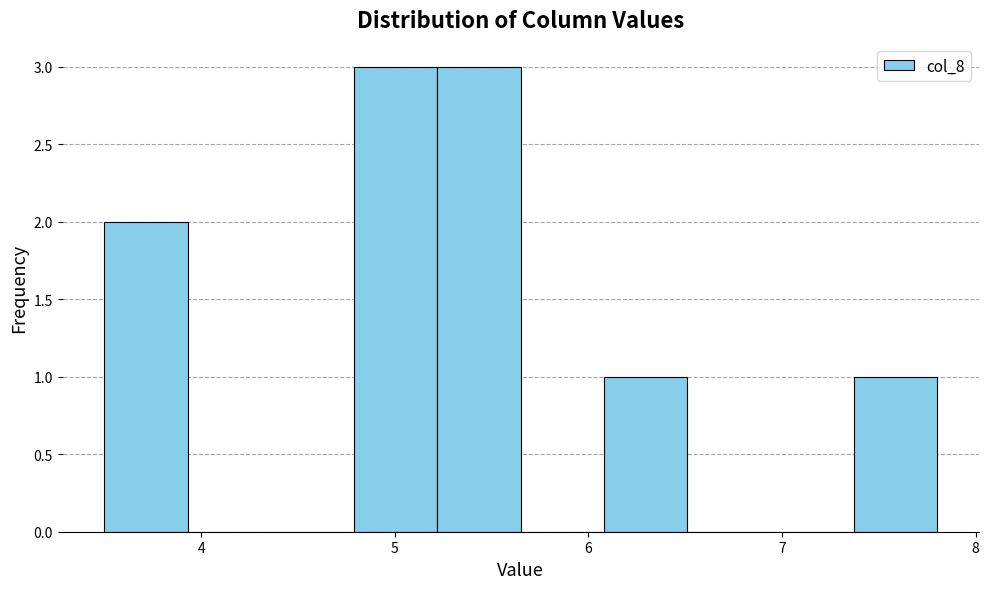

How tall is the bar that spans 3.50 to 3.93 on the x-axis? Neither the bar edges nor the heights are printed on the chart, so give them approximately, as read against the axes.

2